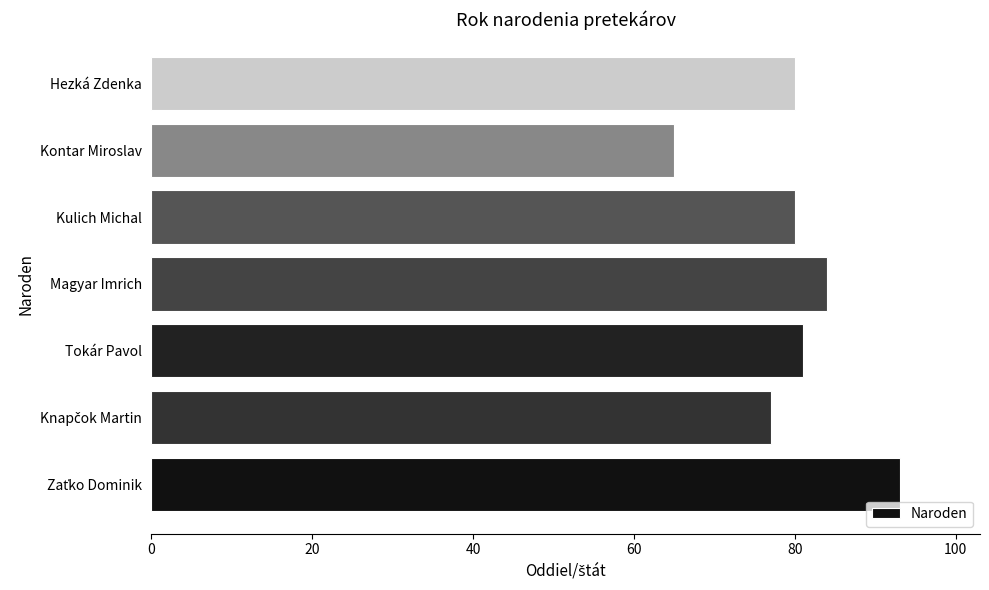

Which category has the lowest value across all series?

Kontar Miroslav